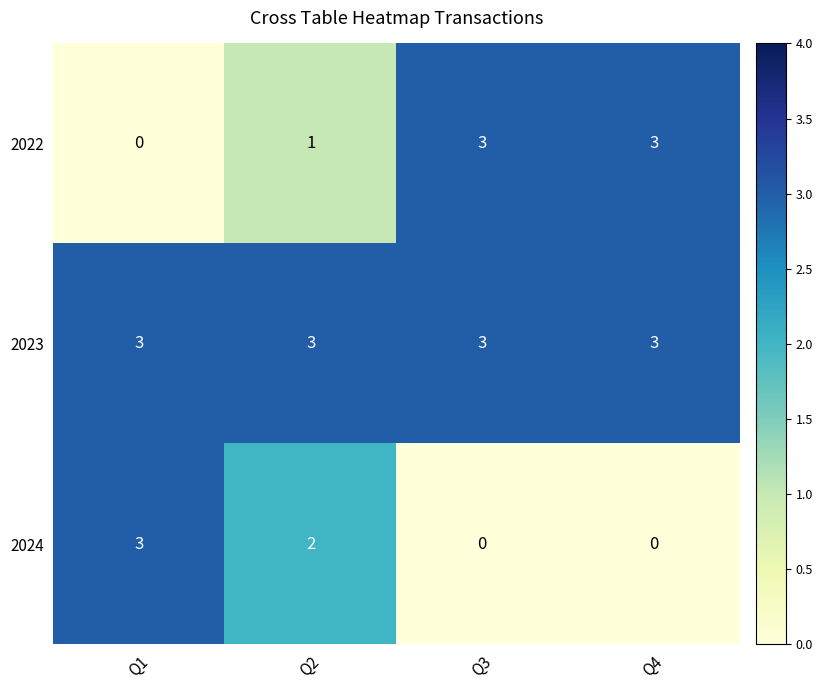

Which series has the largest total across all categories?

row_1